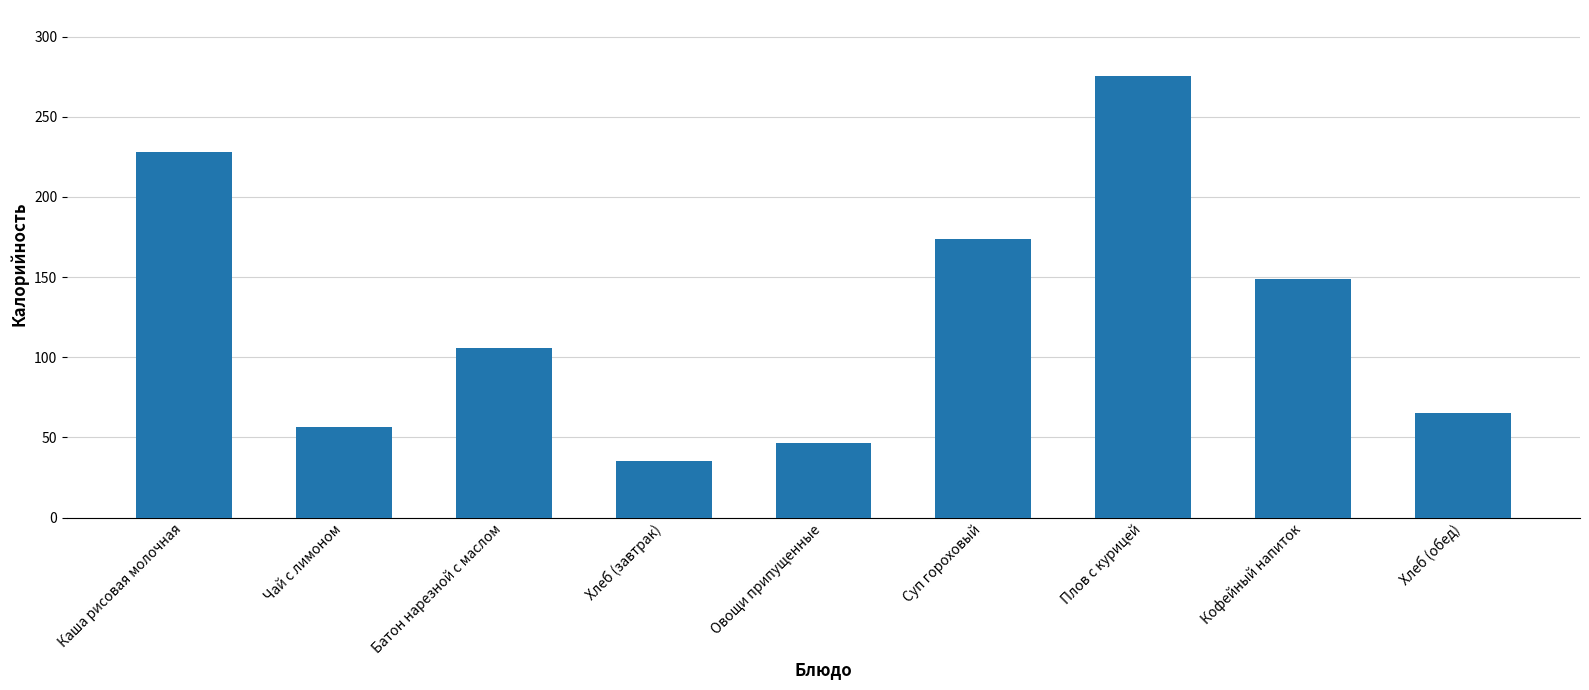

Reading left to right, transcribe all the data shown in this chart.

Каша рисовая молочная=227.8	Чай с лимоном=56.8	Батон нарезной с маслом=106.0	Хлеб (завтрак)=35.0	Овощи припущенные=46.3	Суп гороховый=174.0	Плов с курицей=275.3	Кофейный напиток=149.1	Хлеб (обед)=65.0